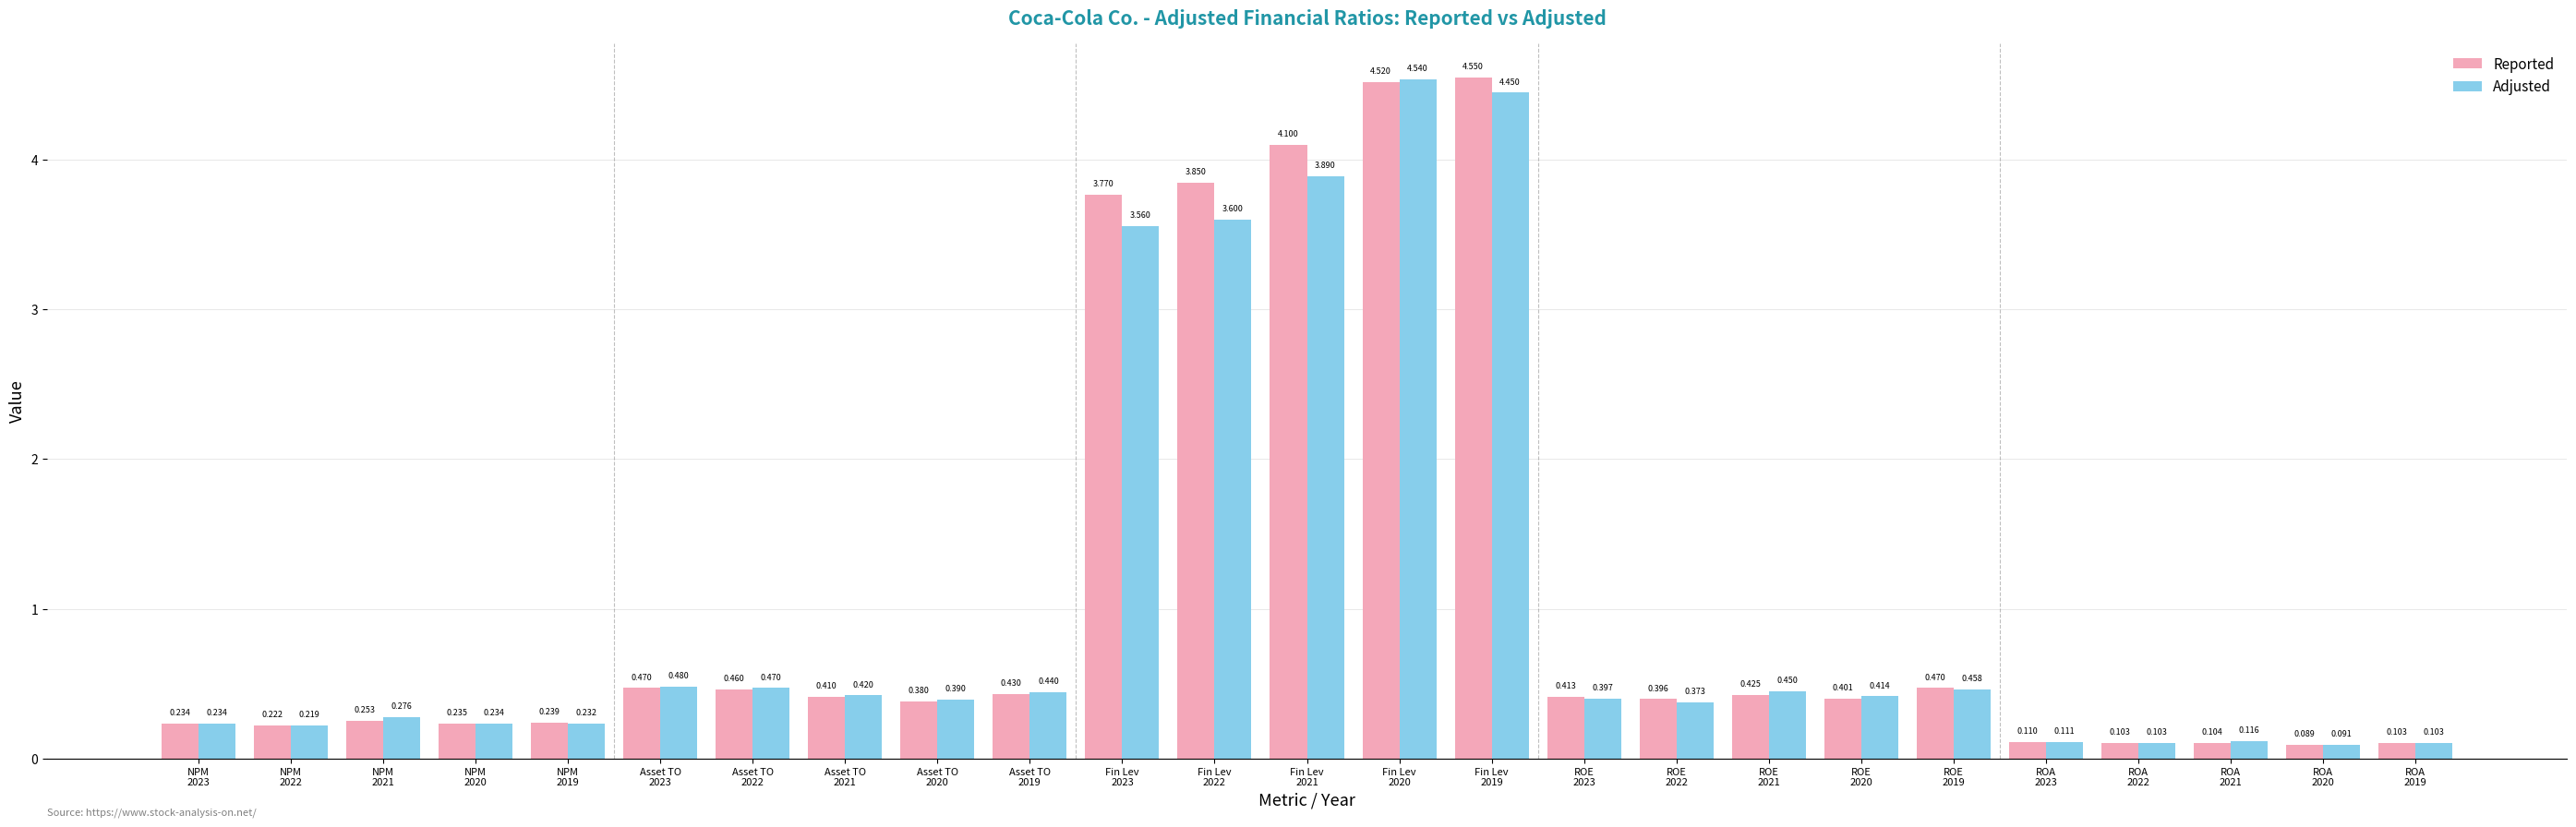

Which series has the largest range (max minus min)?

Reported